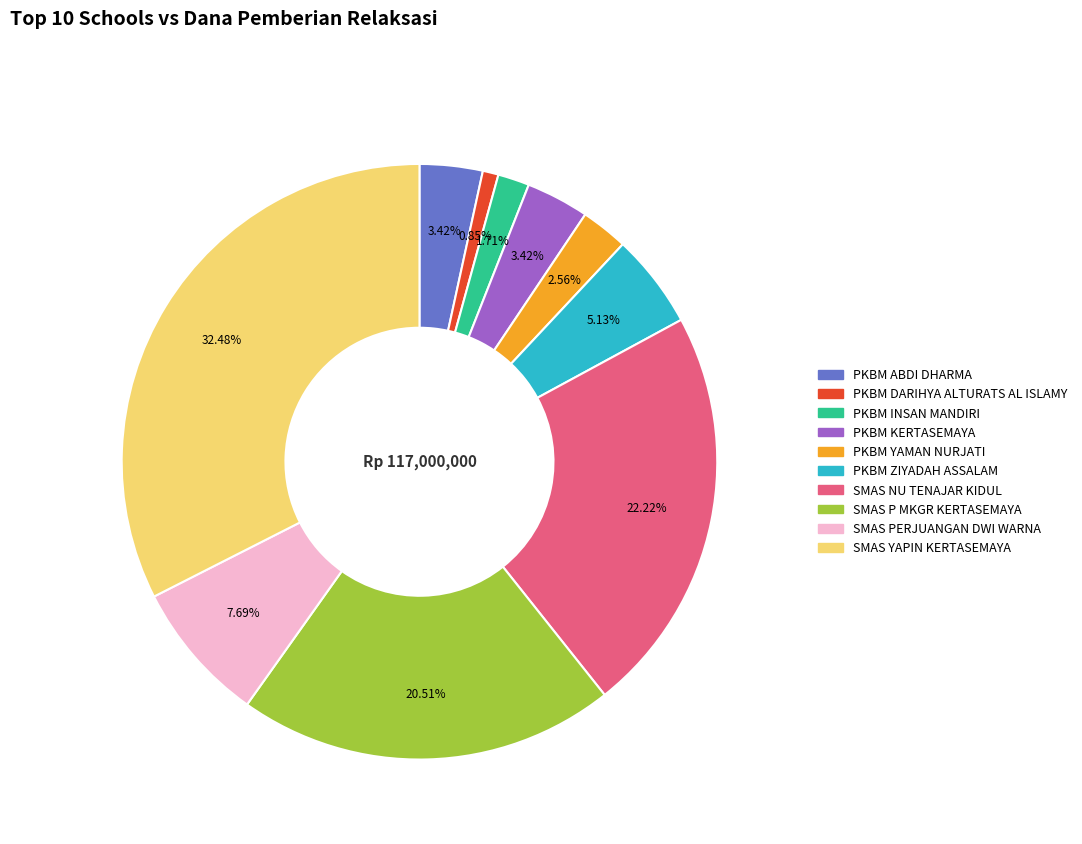

To the nearest percent, what is the difference between the PKBM INSAN MANDIRI and SMAS P MKGR KERTASEMAYA slice percentages?

19%